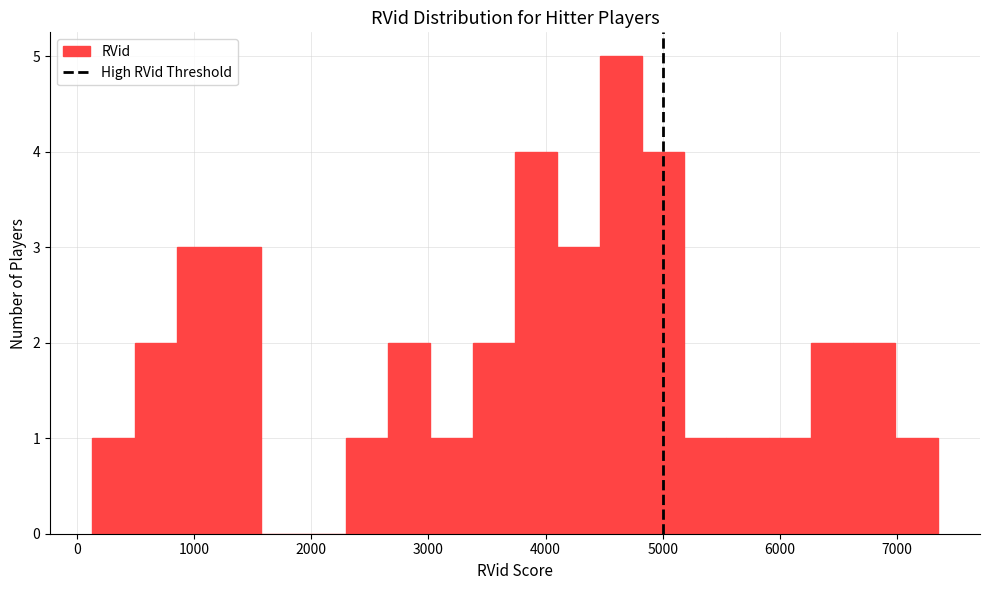

Around what value on the x-axis is the tallest bar? Give the approximate position of its centre, as read against the axis.

4600